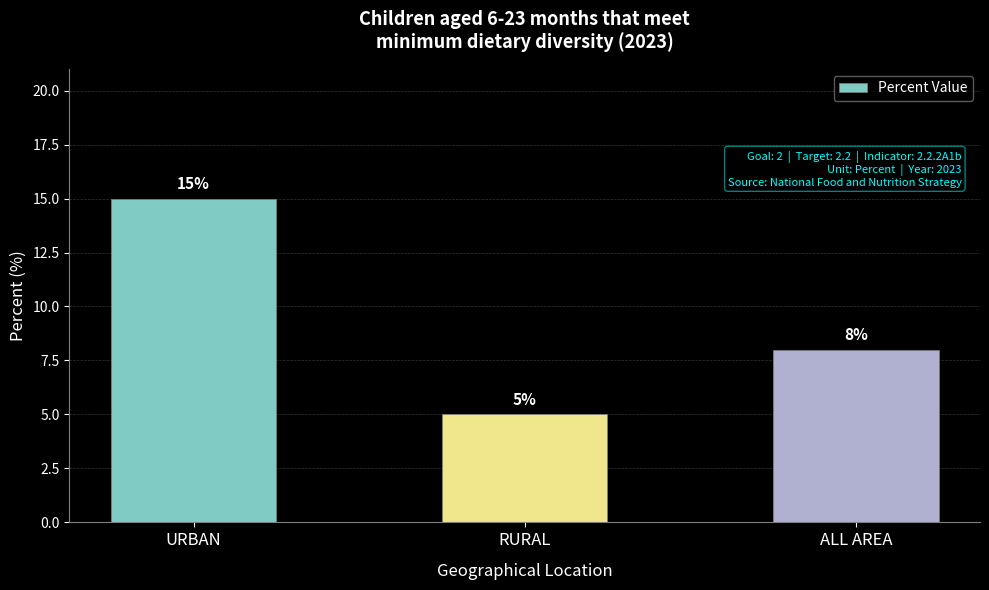

How many values are between 5 and 15?

3